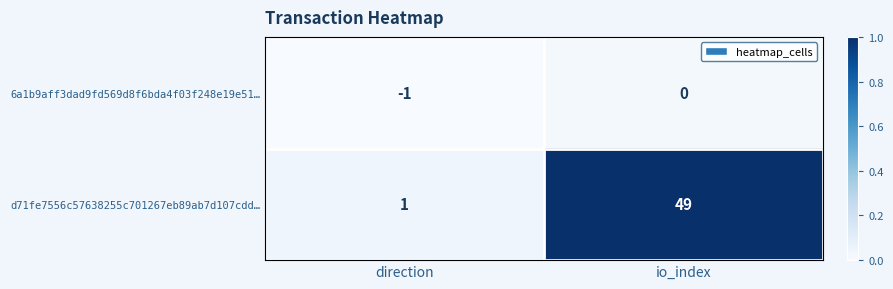

Which category has the lowest value across all series?

direction